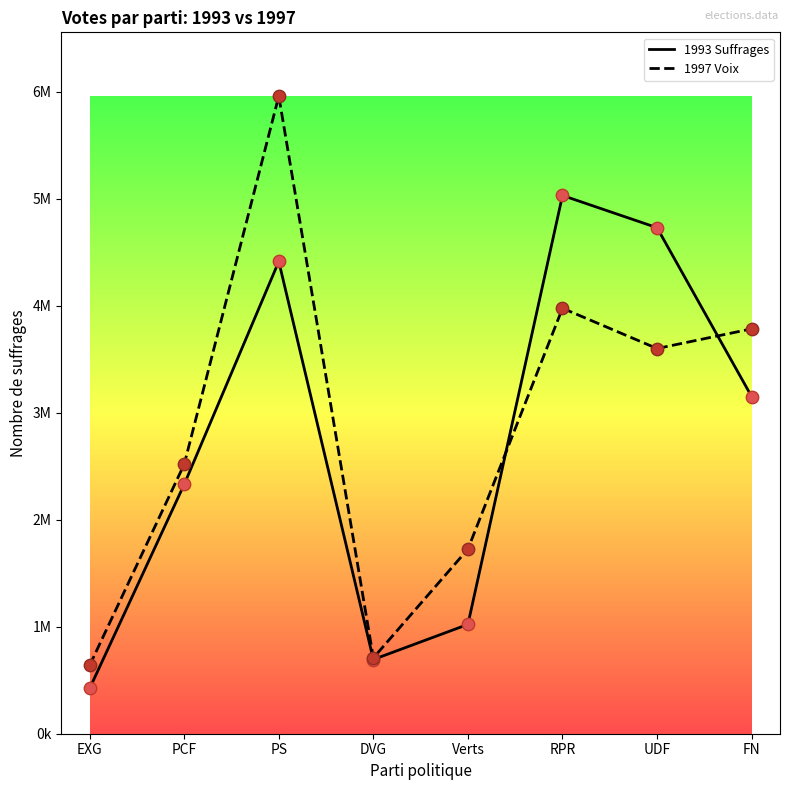

What are all the series names shown in the legend?

1993 Suffrages, 1997 Voix